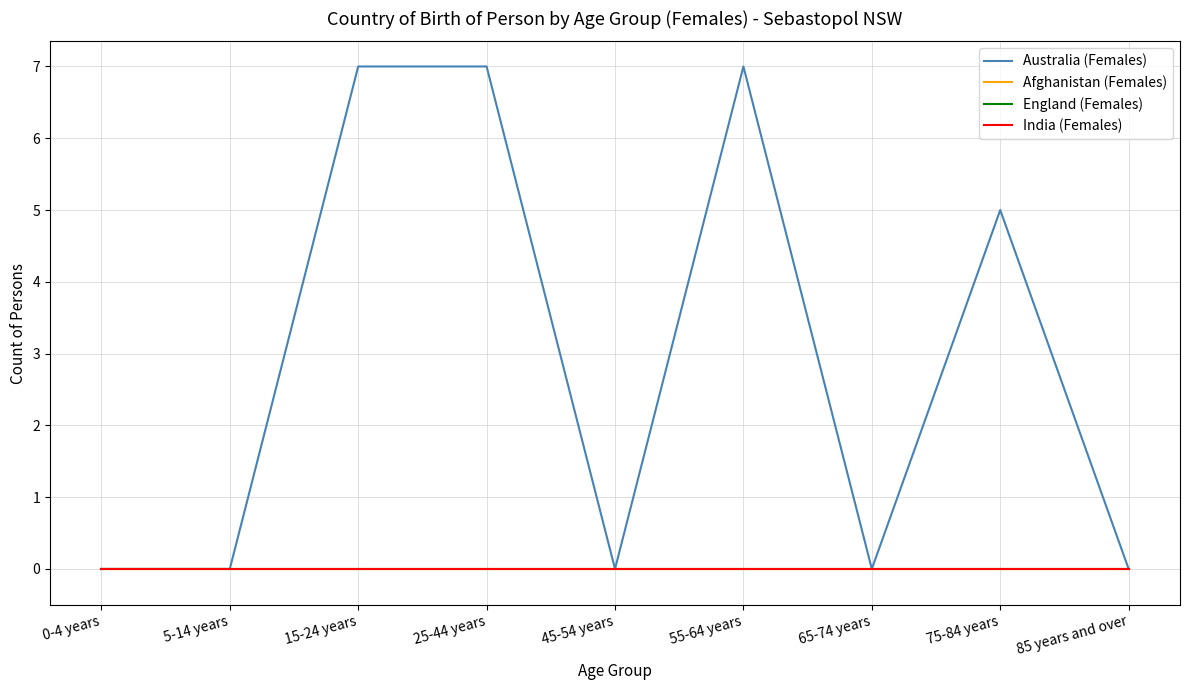

Is this an area chart (filled region under the line)?

No